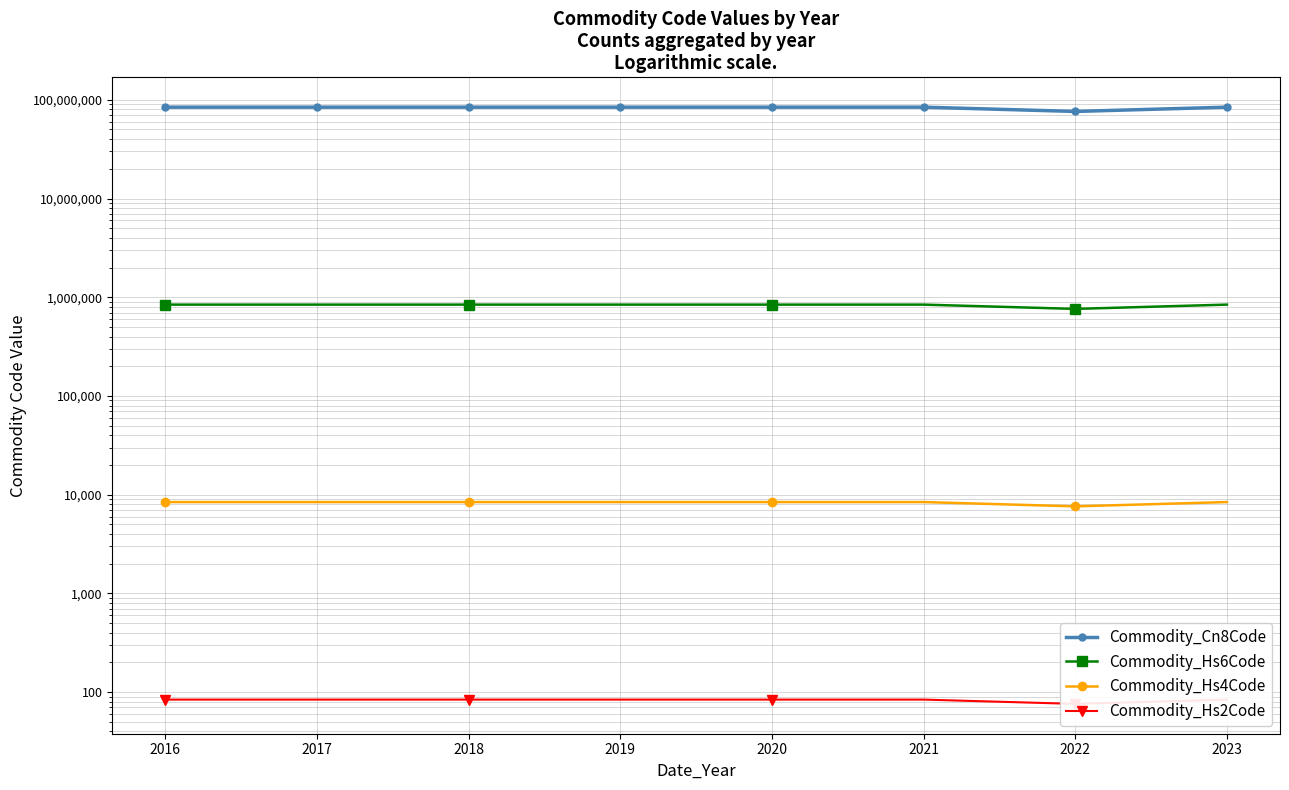

What is the difference between the highest and lowest values at 2021?

84151916